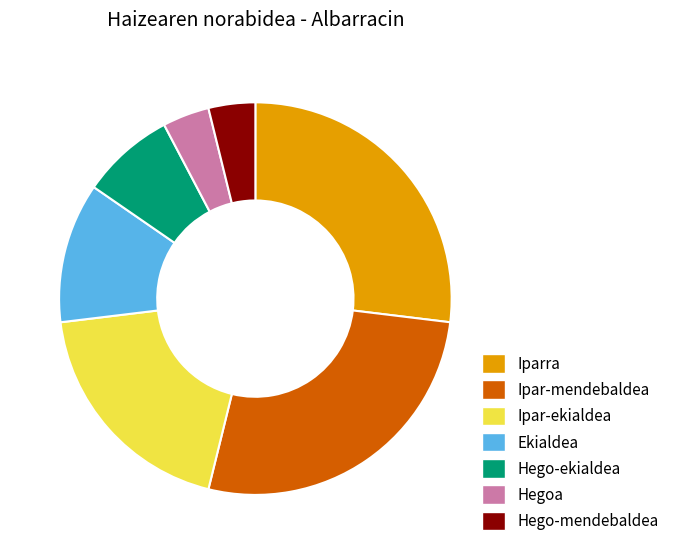

Is Ipar-mendebaldea the majority of the pie?

No